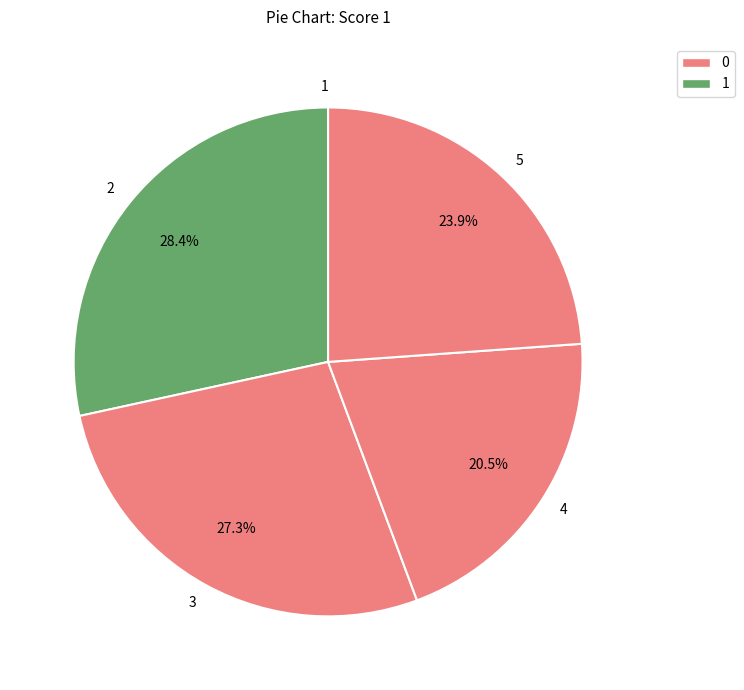

To the nearest percent, what is the difference between the largest and smallest slice percentages?

28%